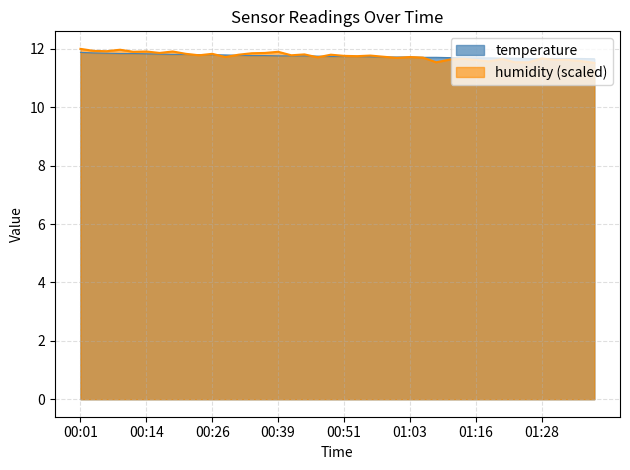

Reading left to right, what are all the values shown in this chart?

temperature: 00:01=11.9	00:04=11.9	00:06=11.8	00:09=11.8	00:11=11.8	00:14=11.8	00:16=11.8	00:19=11.8	00:21=11.8	00:24=11.8	00:26=11.8	00:29=11.8	00:31=11.8	00:34=11.8	00:36=11.8	00:39=11.8	00:41=11.8	00:44=11.8	00:46=11.8	00:49=11.7	00:51=11.7	00:53=11.7	00:56=11.7	00:58=11.7	01:01=11.7	01:03=11.7	01:06=11.7	01:08=11.7	01:11=11.7	01:13=11.7	01:16=11.7	01:18=11.7	01:21=11.7	01:23=11.7	01:26=11.7	01:28=11.7	01:30=11.7	01:33=11.7	01:35=11.7	01:38=11.7
humidity: 00:01=12.0	00:04=11.9	00:06=11.9	00:09=12.0	00:11=11.9	00:14=11.9	00:16=11.9	00:19=11.9	00:21=11.8	00:24=11.8	00:26=11.8	00:29=11.7	00:31=11.8	00:34=11.8	00:36=11.9	00:39=11.9	00:41=11.8	00:44=11.8	00:46=11.7	00:49=11.8	00:51=11.8	00:53=11.7	00:56=11.8	00:58=11.7	01:01=11.7	01:03=11.7	01:06=11.7	01:08=11.5	01:11=11.6	01:13=11.7	01:16=11.6	01:18=11.6	01:21=11.6	01:23=11.5	01:26=11.5	01:28=11.7	01:30=11.6	01:33=11.6	01:35=11.6	01:38=11.5